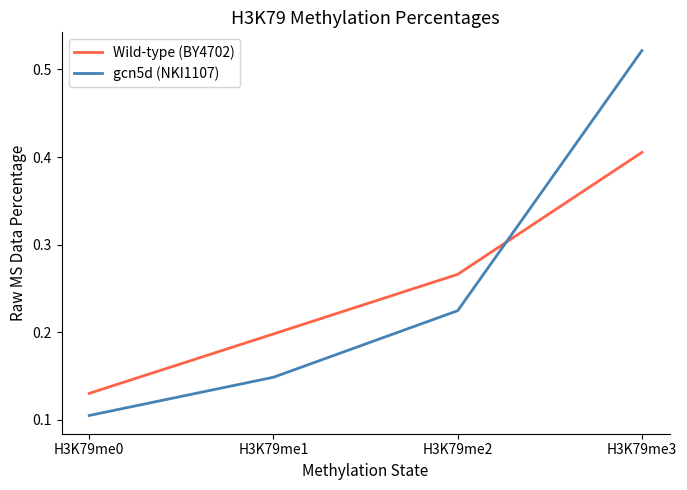

Between H3K79me2 and H3K79me3, which series saw the biggest shift?

gcn5d (NKI1107)